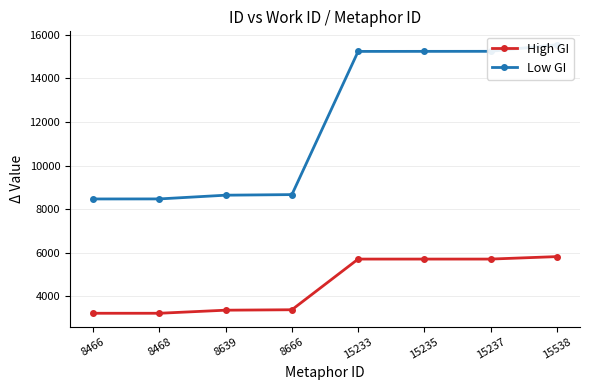

The High GI series shows 8102 at 15233. True or false?

False